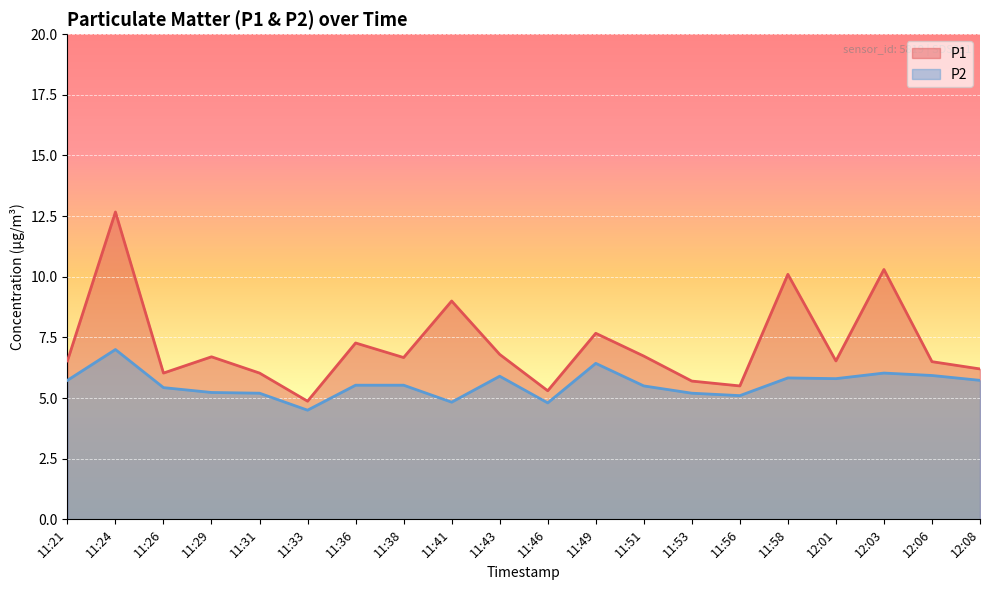

What is the sum of the P2 values at 11:46 and 11:56?

9.9